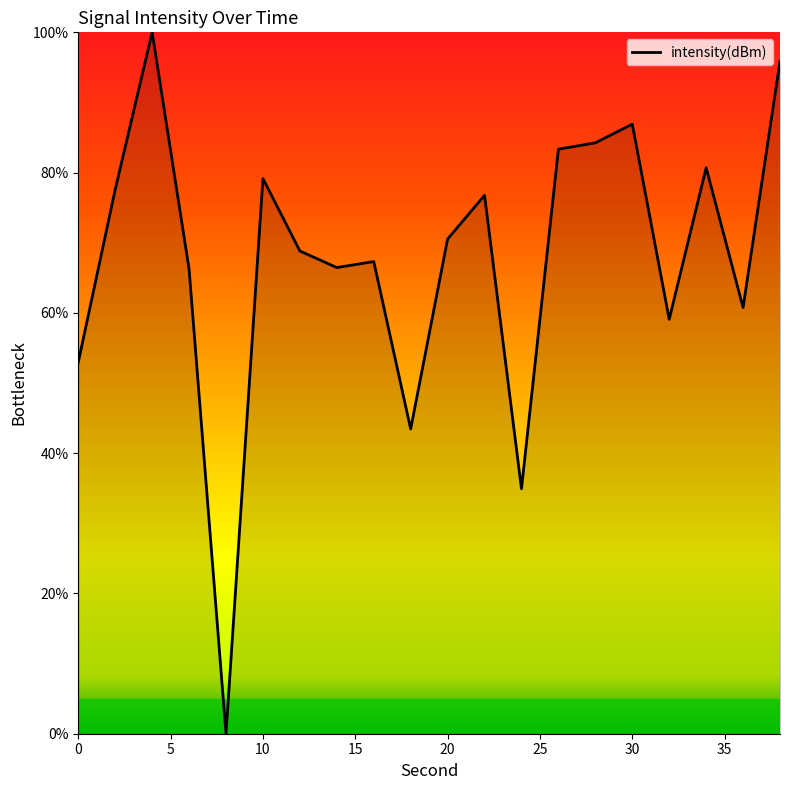

What is the difference between the maximum and minimum values?

100.0